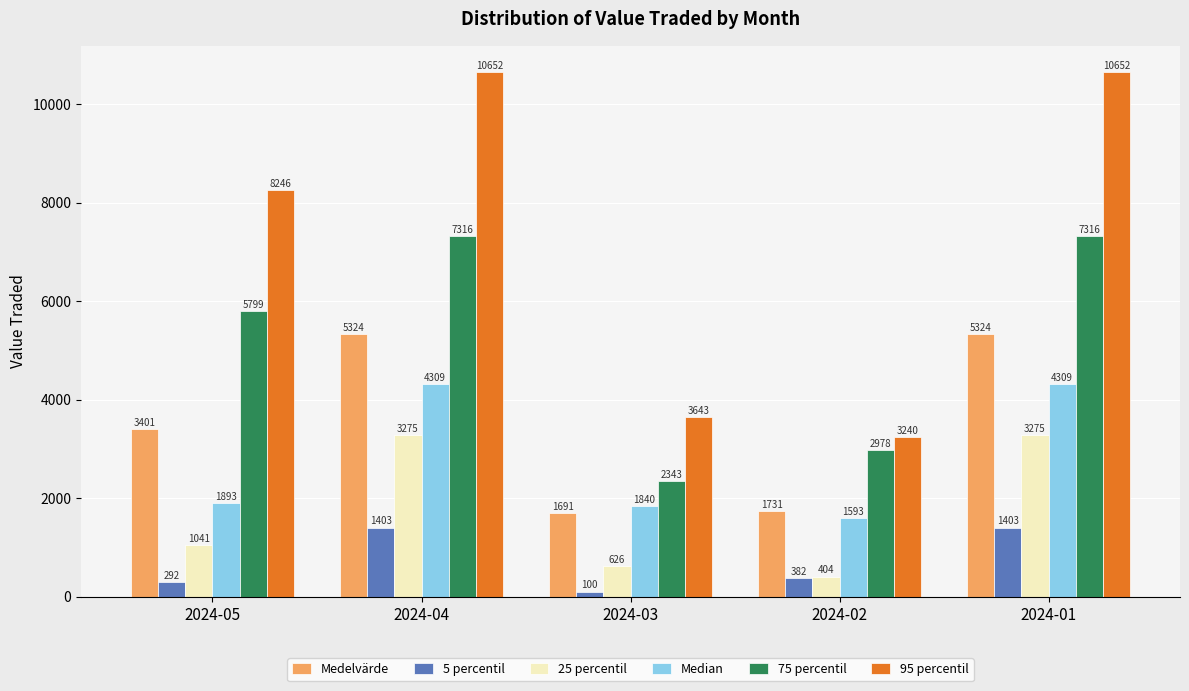

Read the 95 percentil value at 2024-01.

10651.8